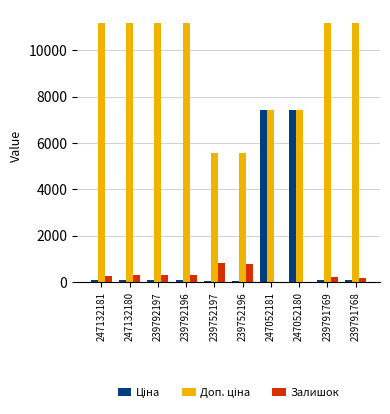

What is the maximum value for Залишок?

845.0